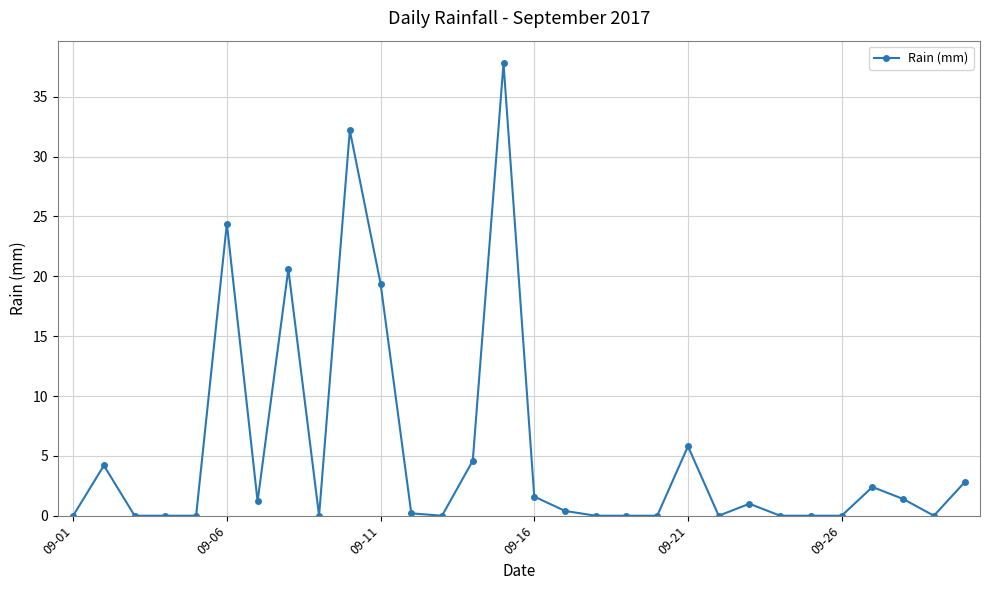

What is the sum of all values?

160.0